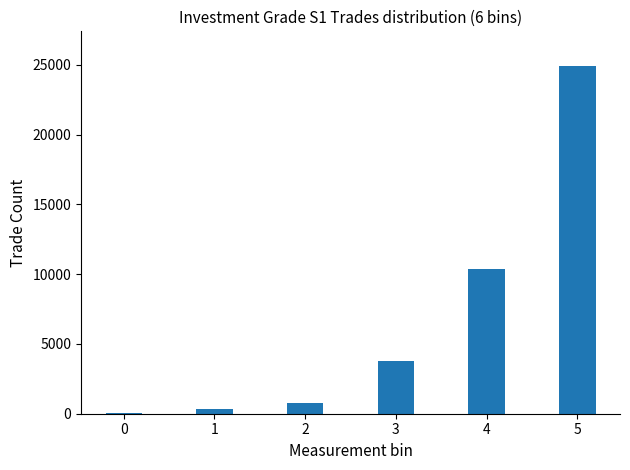

Reading left to right, what are all the values shown in this chart?

0=39.5	1=371.8	2=766.6	3=3741.3	4=10355.5	5=24903.7